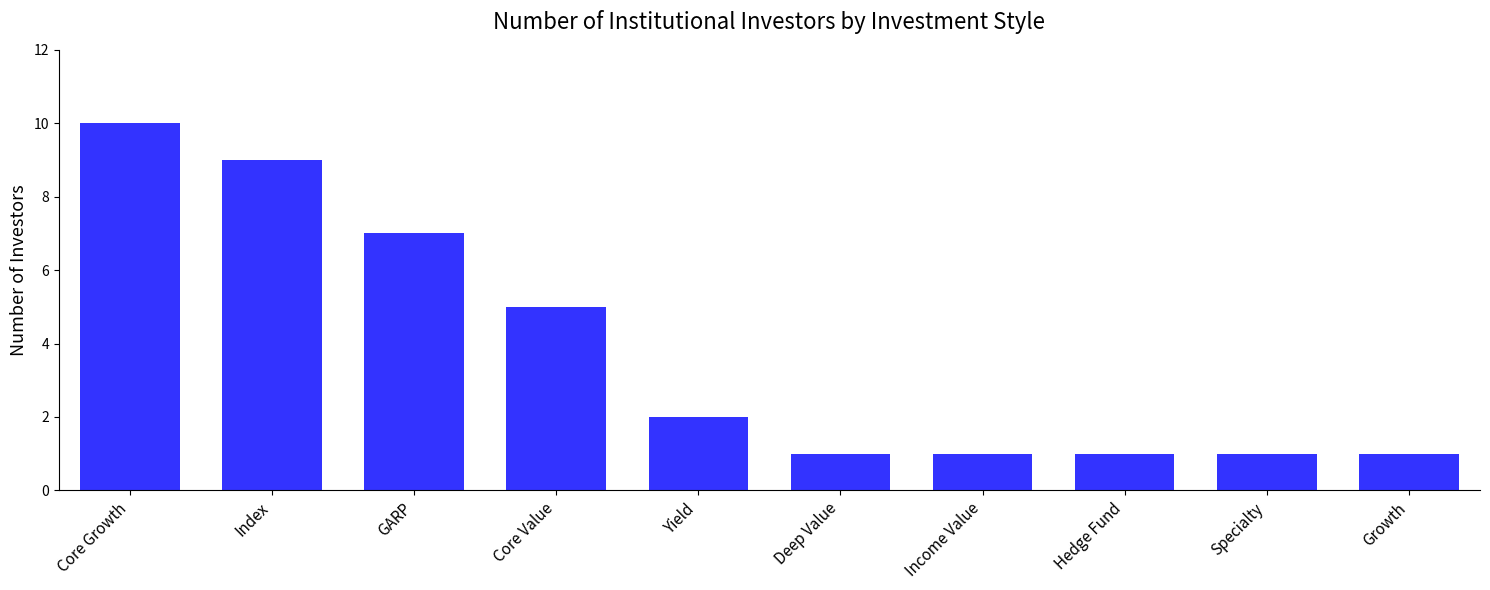

How many values are below 2?

5